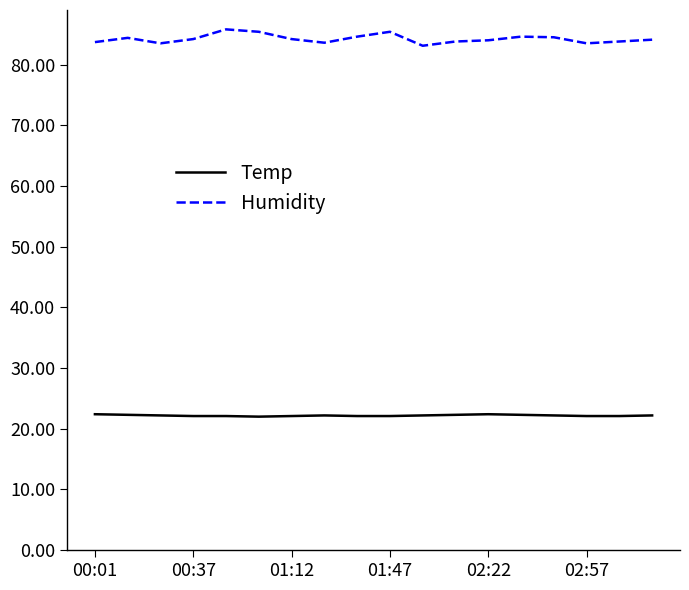

How many lines are shown in the chart?

2